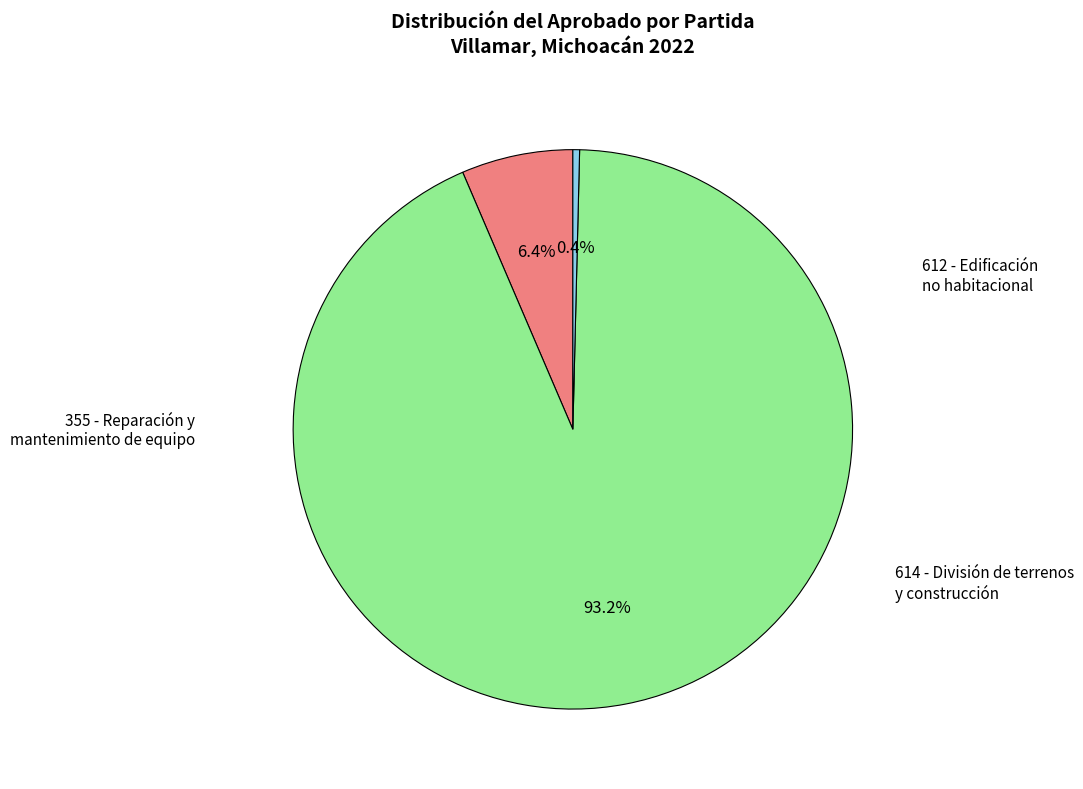

How many slices are in this pie chart?

3